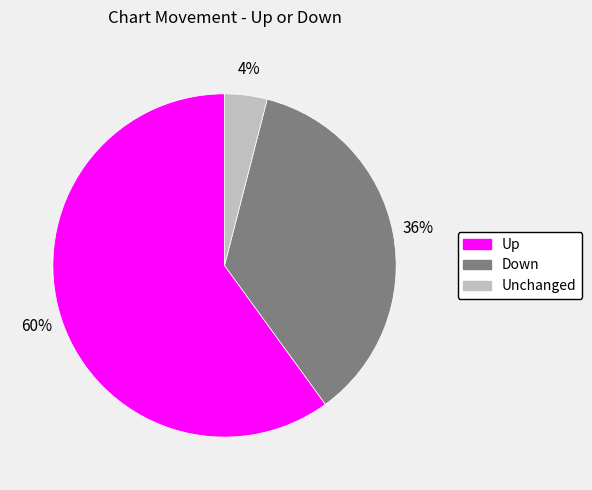

To the nearest percent, what is the difference between the largest and smallest slice percentages?

56%